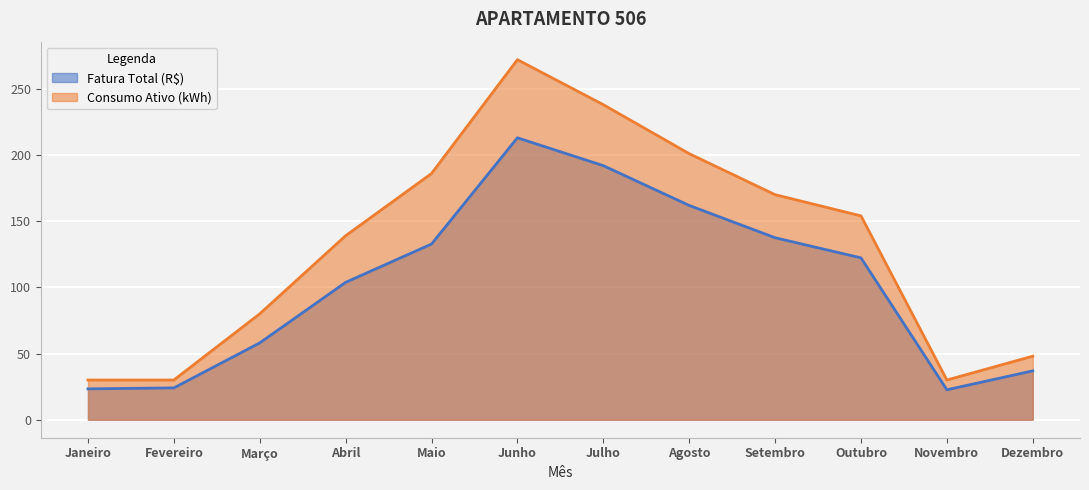

At which label is Consumo Ativo (kWh) closest to 151?

Outubro